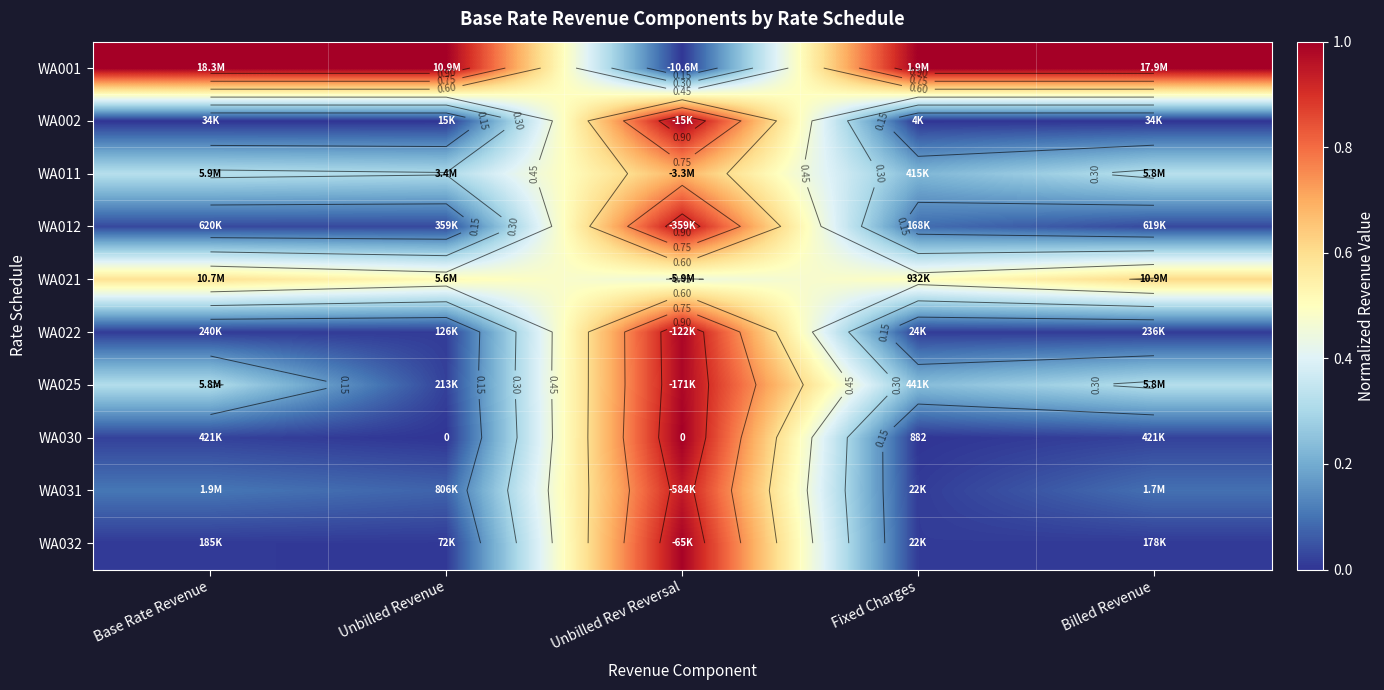

What is the maximum value shown in the chart?

1.0